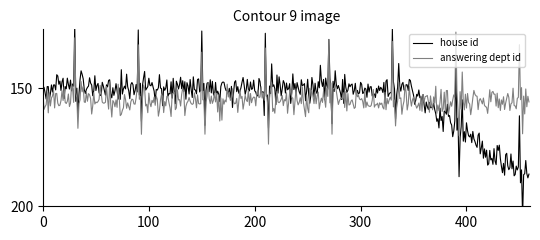

What is the highest value of the answering dept id series?

173.7